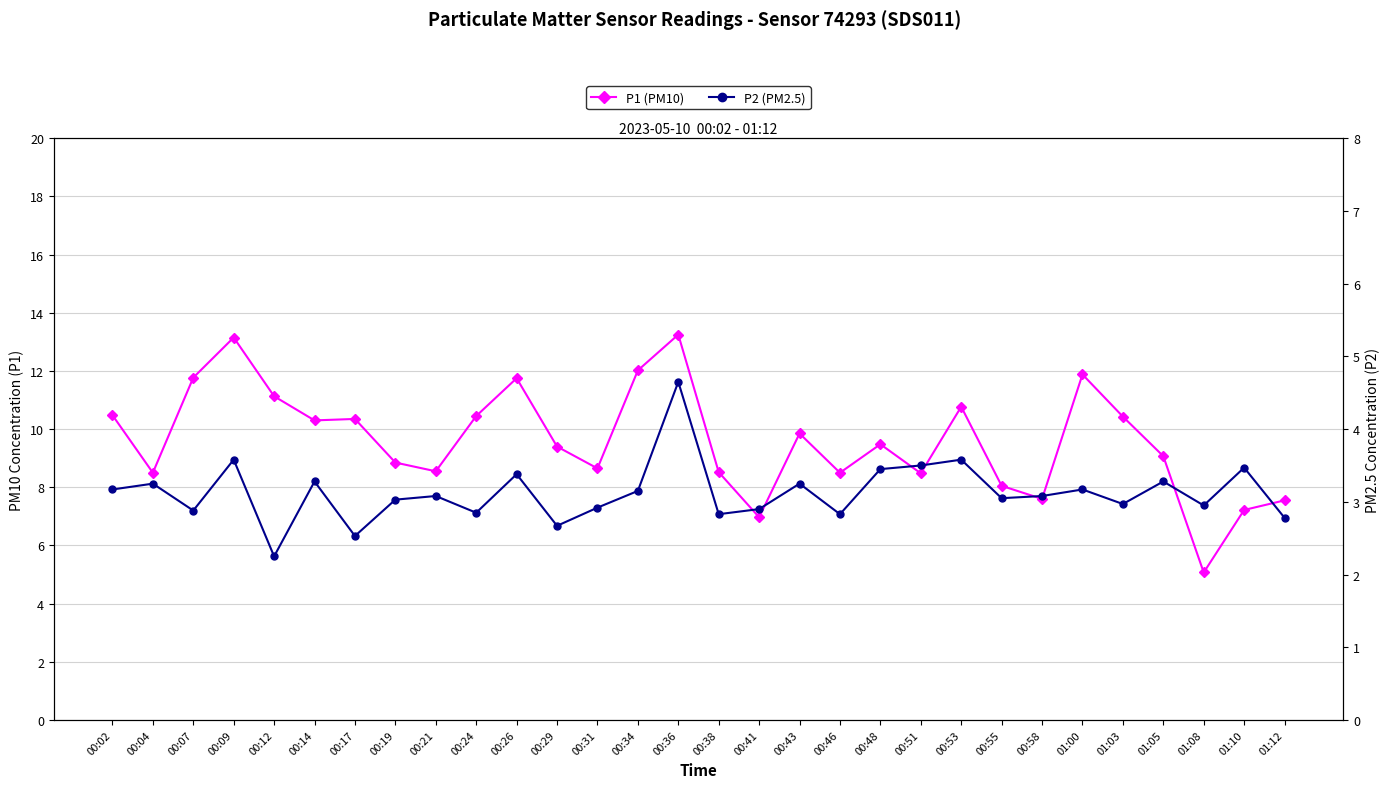

What is the sum of all P2 (PM2.5) values?

93.8